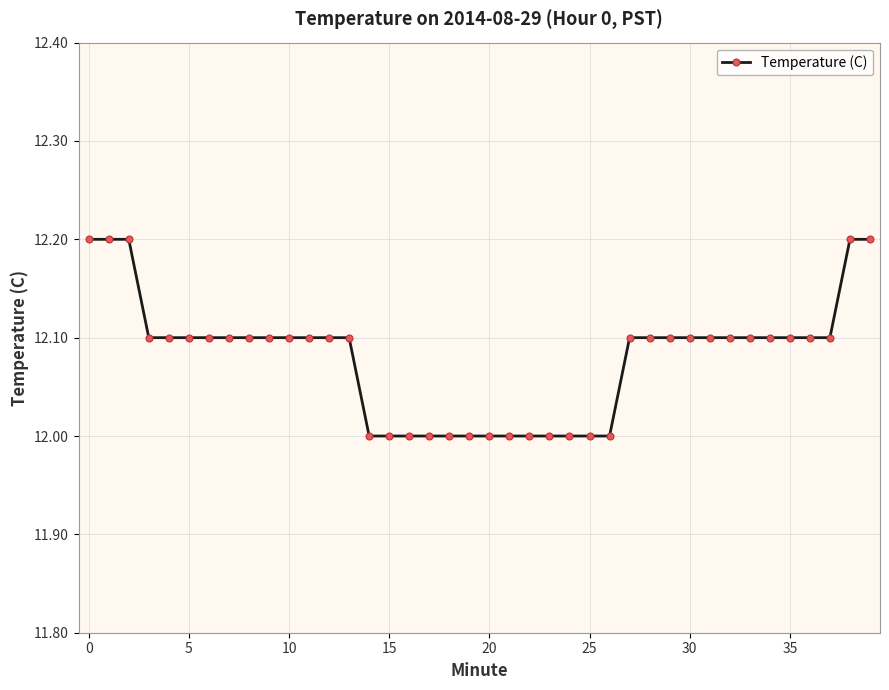

What is the value of the 10th point from the left?

12.1